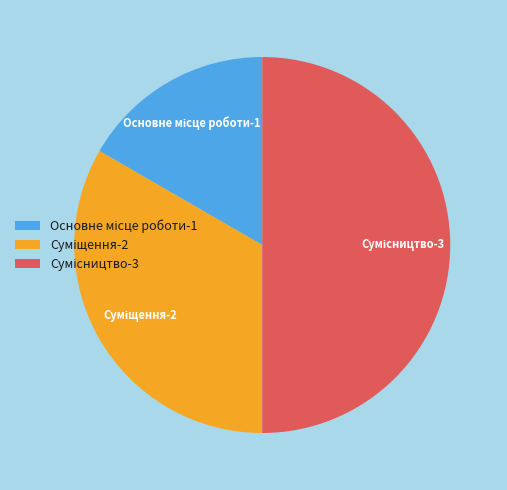

How many segments does this pie chart have?

3